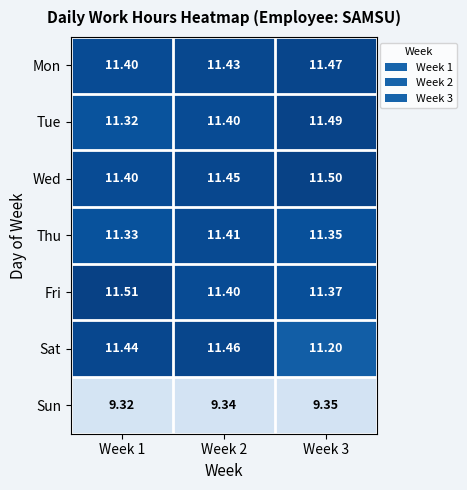

Which series has the largest range (max minus min)?

Sat